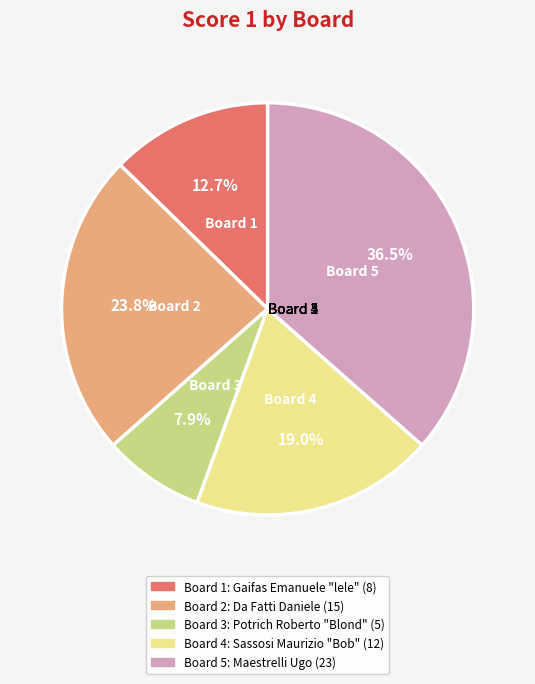

To the nearest percent, what is the combined percentage of Board 3 and Board 4?

27%